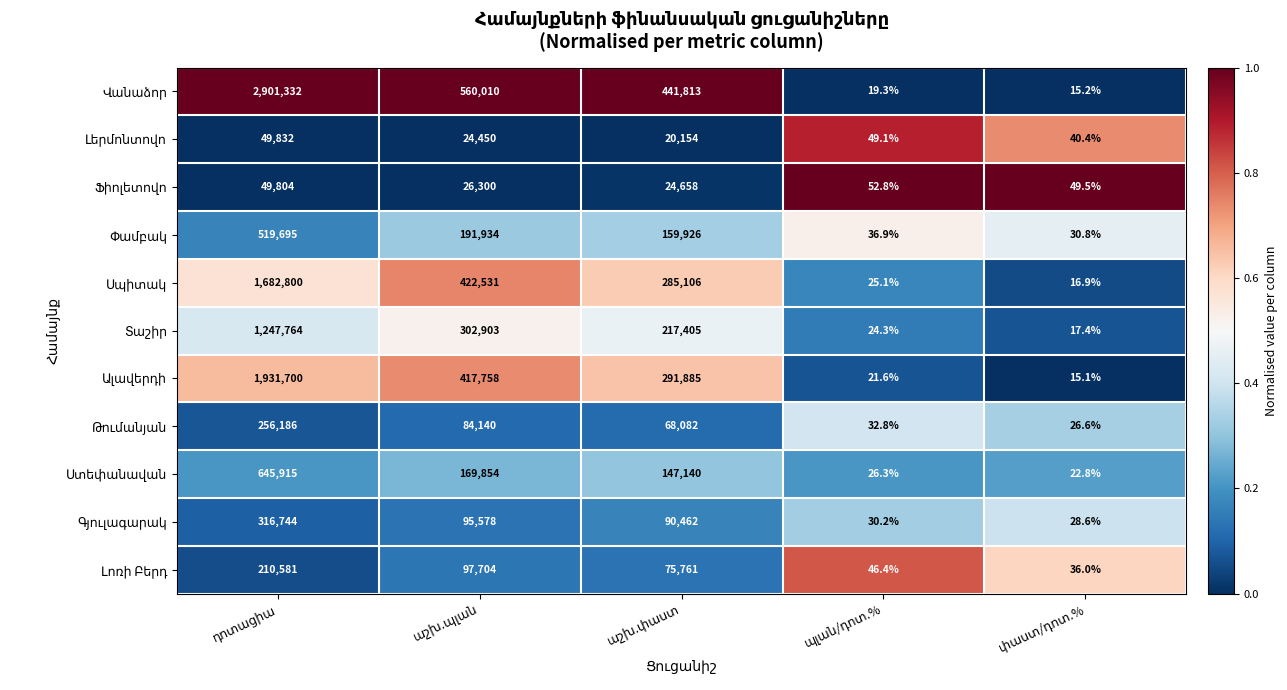

At how many categories does at least one series exceed 32858?

3